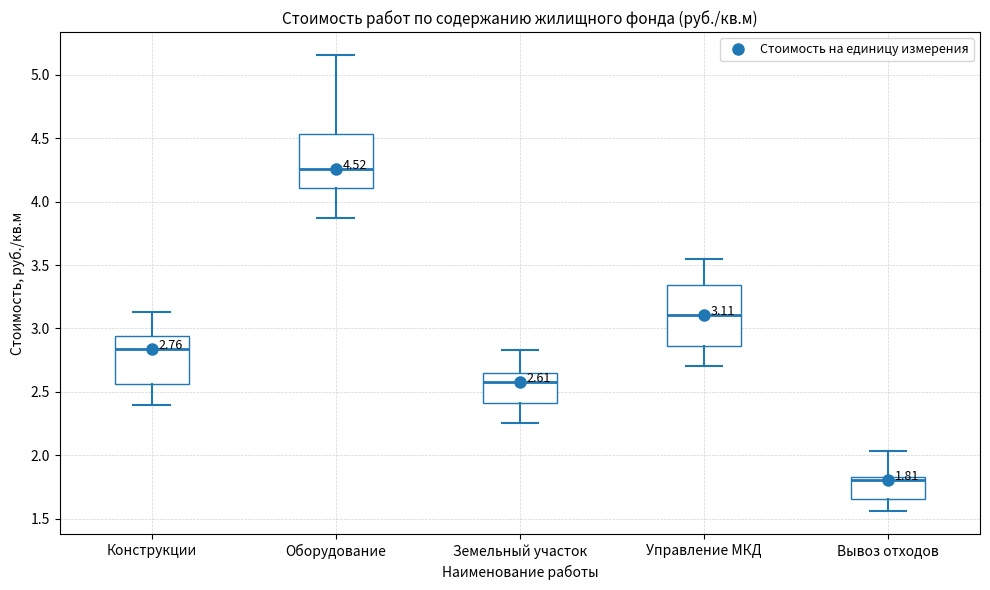

Which box's median line is the lowest?

Вывоз отходов